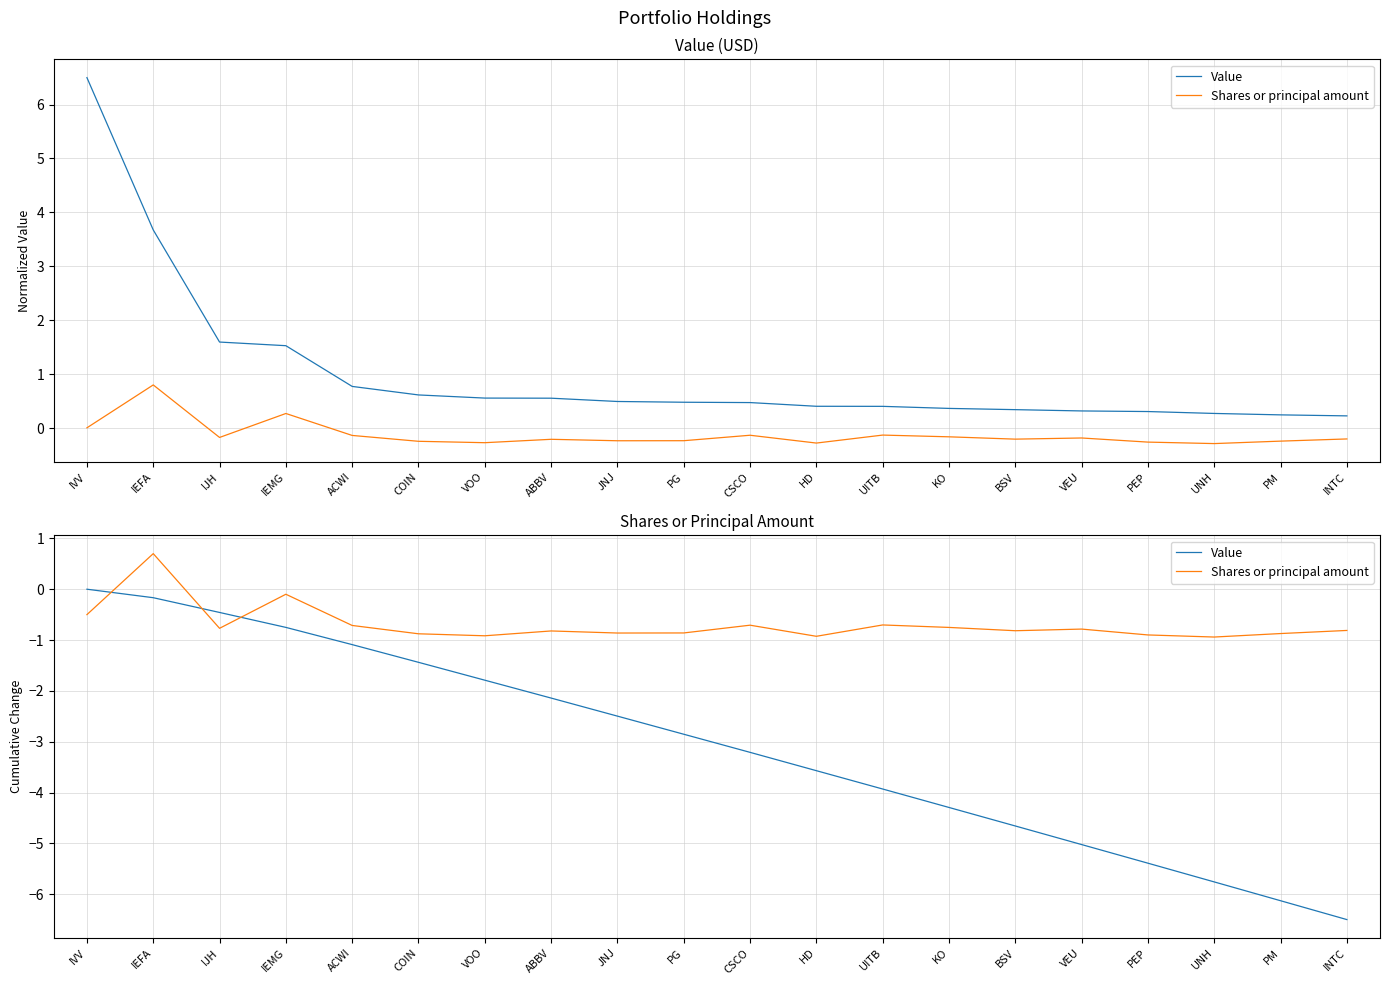

How many distinct data groups are displayed?

2